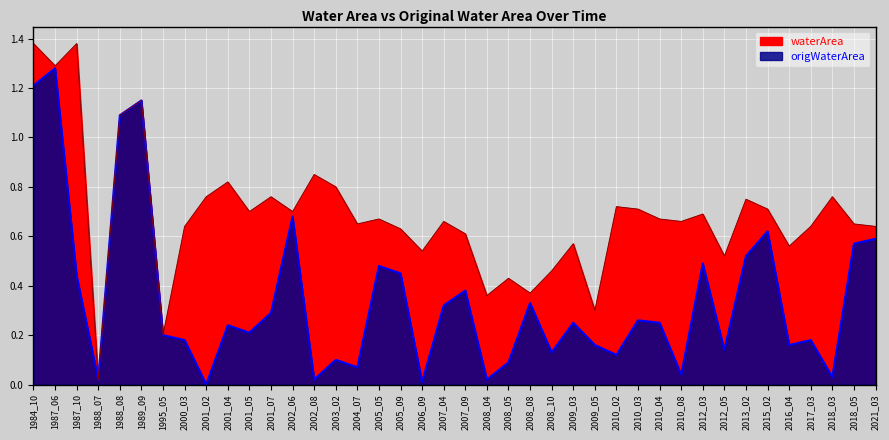

Reading right to left, what are all the values shown in this chart?

origWaterArea line: 0.6	0.6	0.0	0.2	0.2	0.6	0.5	0.1	0.5	0.0	0.2	0.3	0.1	0.2	0.2	0.1	0.3	0.1	0.0	0.4	0.3	0.0	0.5	0.5	0.1	0.1	0.0	0.7	0.3	0.2	0.2	0.0	0.2	0.2	1.1	1.1	0.0	0.4	1.3	1.2
waterArea line: 0.6	0.7	0.8	0.6	0.6	0.7	0.8	0.5	0.7	0.7	0.7	0.7	0.7	0.3	0.6	0.5	0.4	0.4	0.4	0.6	0.7	0.5	0.6	0.7	0.7	0.8	0.8	0.7	0.8	0.7	0.8	0.8	0.6	0.2	1.1	1.1	0.0	1.4	1.3	1.4